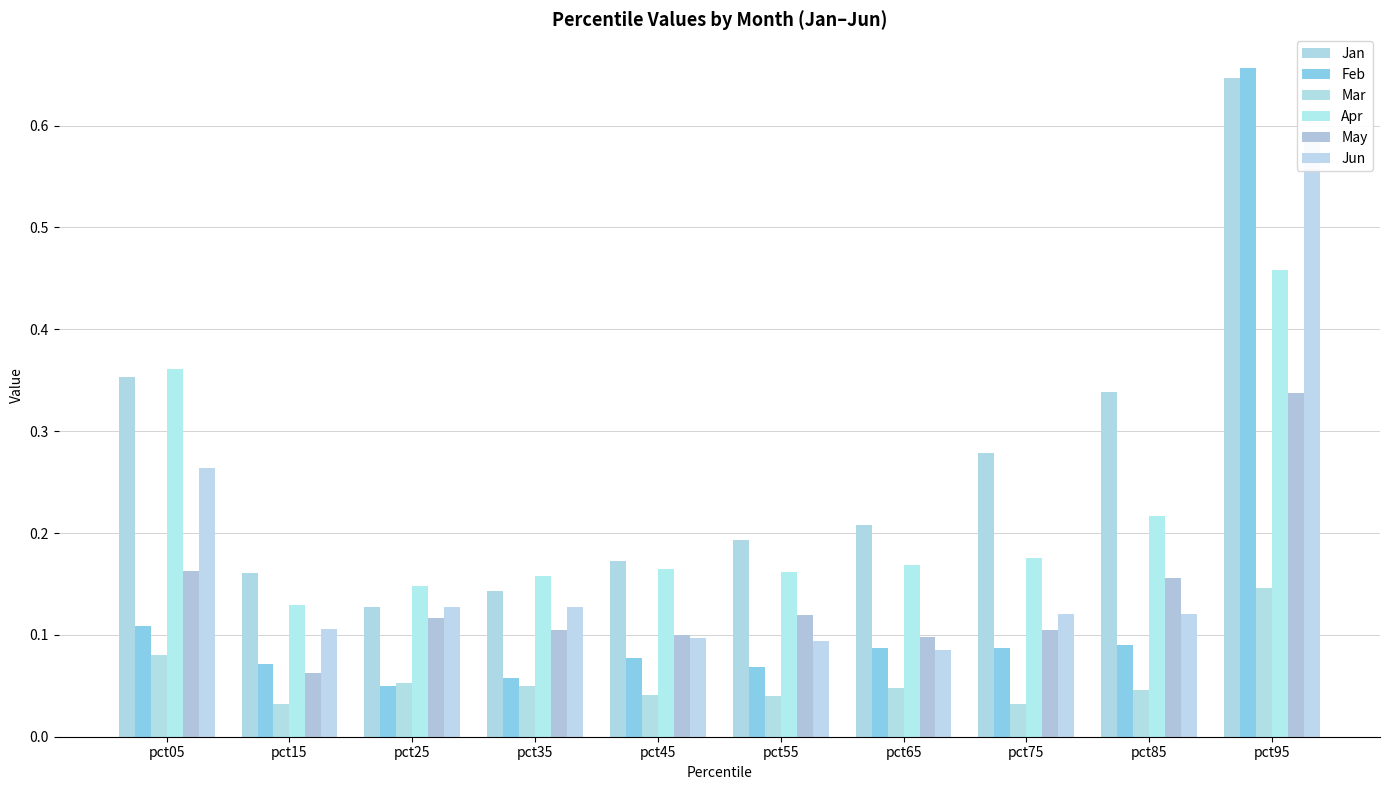

At which label does May reach its peak?

pct95